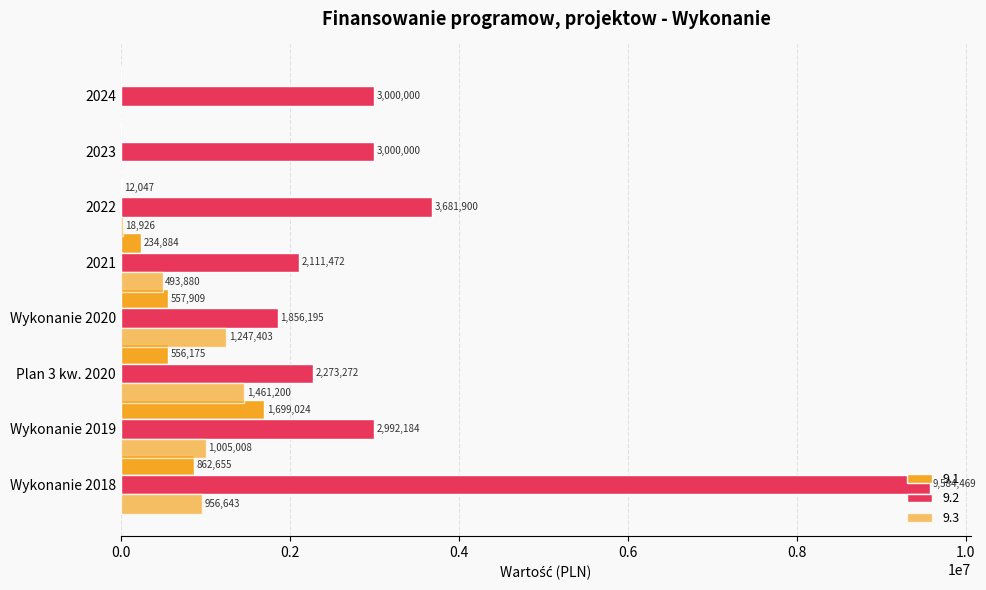

At which category is the sum across all series the highest?

Wykonanie 2018